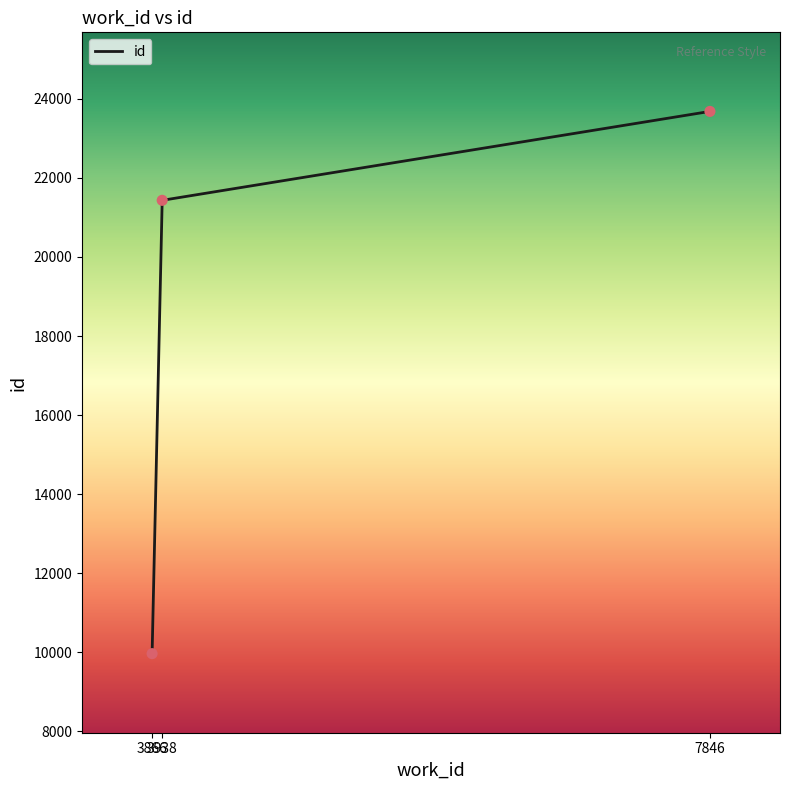

What is the ratio of the value at 3866 to the value at 7846?

0.4